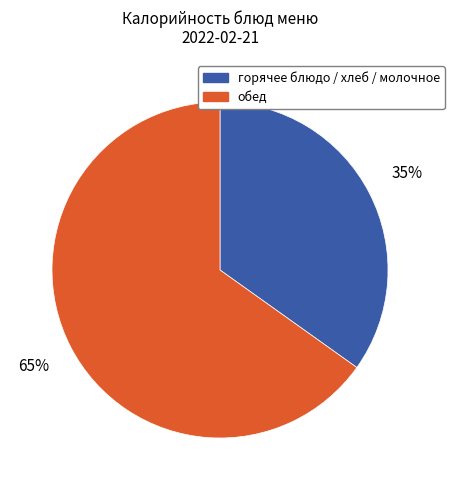

To the nearest percent, what is the difference between the largest and smallest slice percentages?

30%